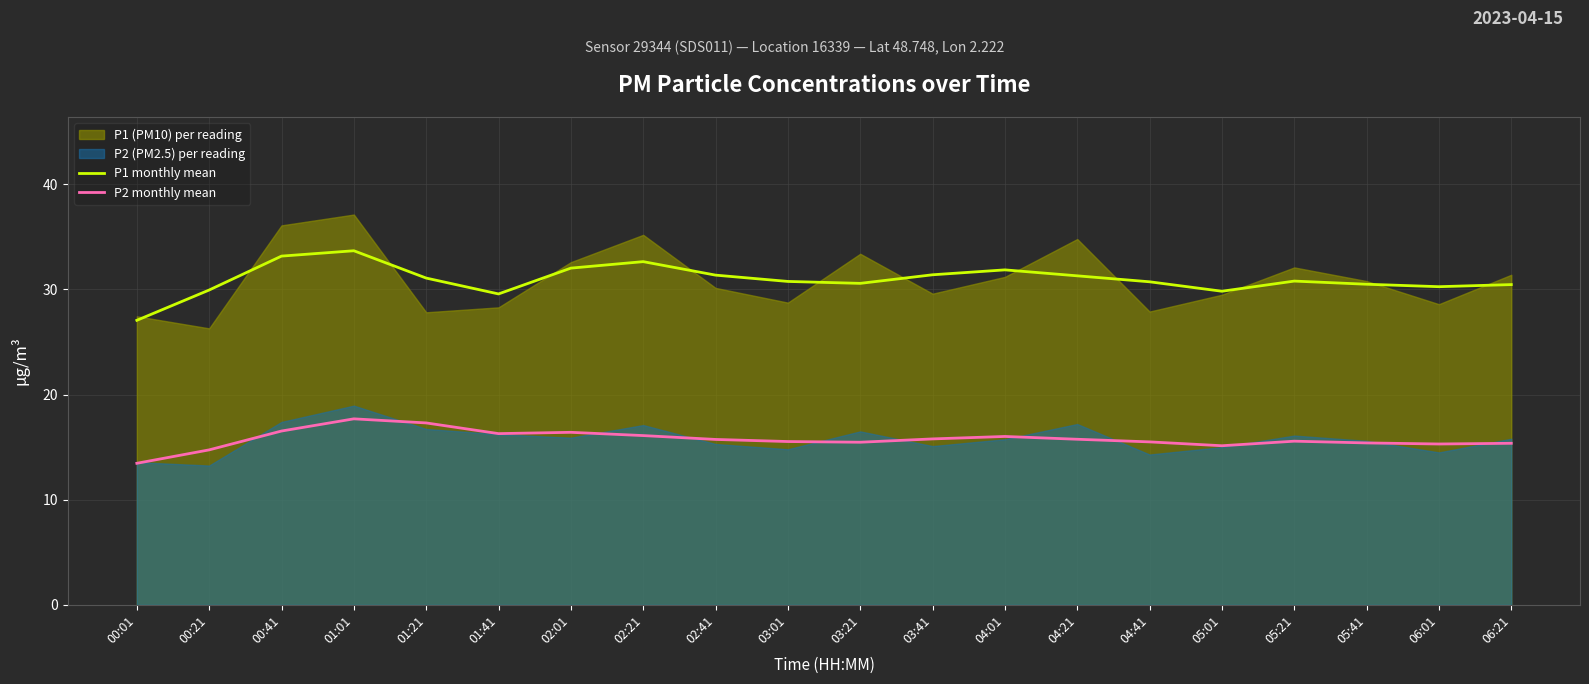

How many values in the P2 monthly mean series exceed 15?

18